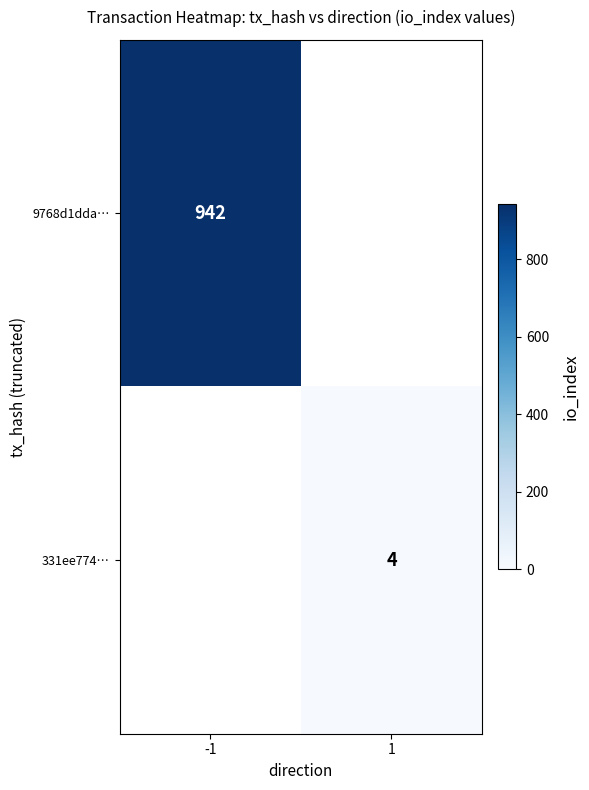

True or false: 331ee774… has a value of 4 at 1.

True